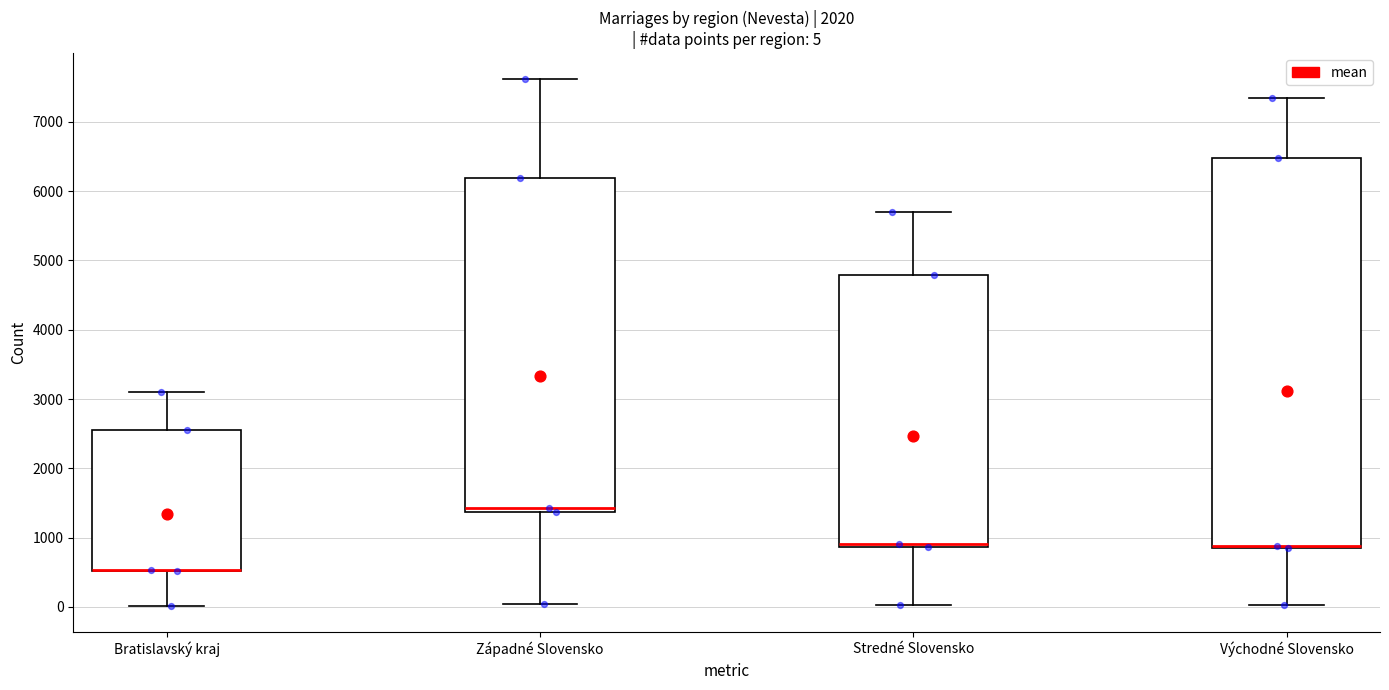

Comparing the boxes themselves (not the whiskers), which one is the tallest?

Východné Slovensko